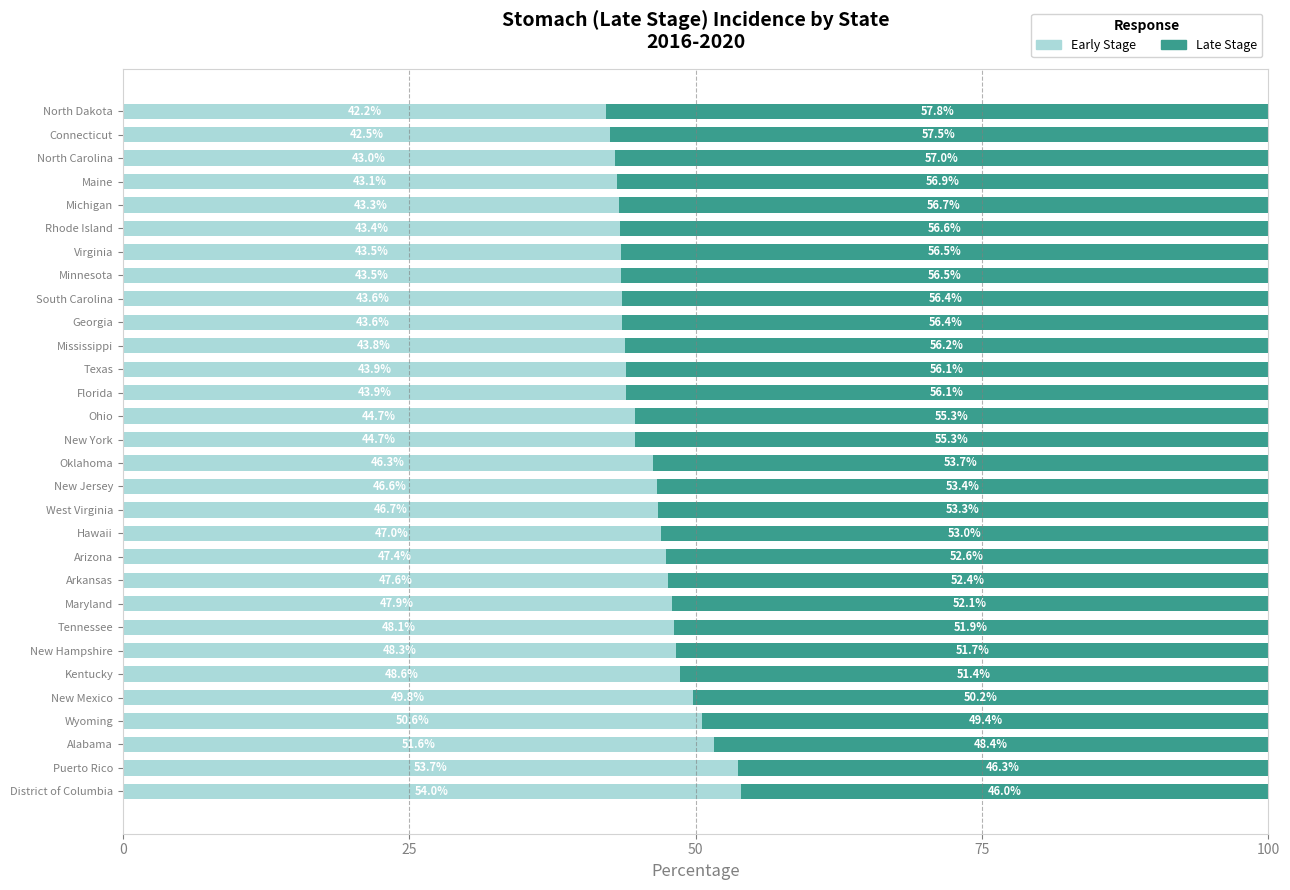

What is the total value across all series at New Jersey?

100.0